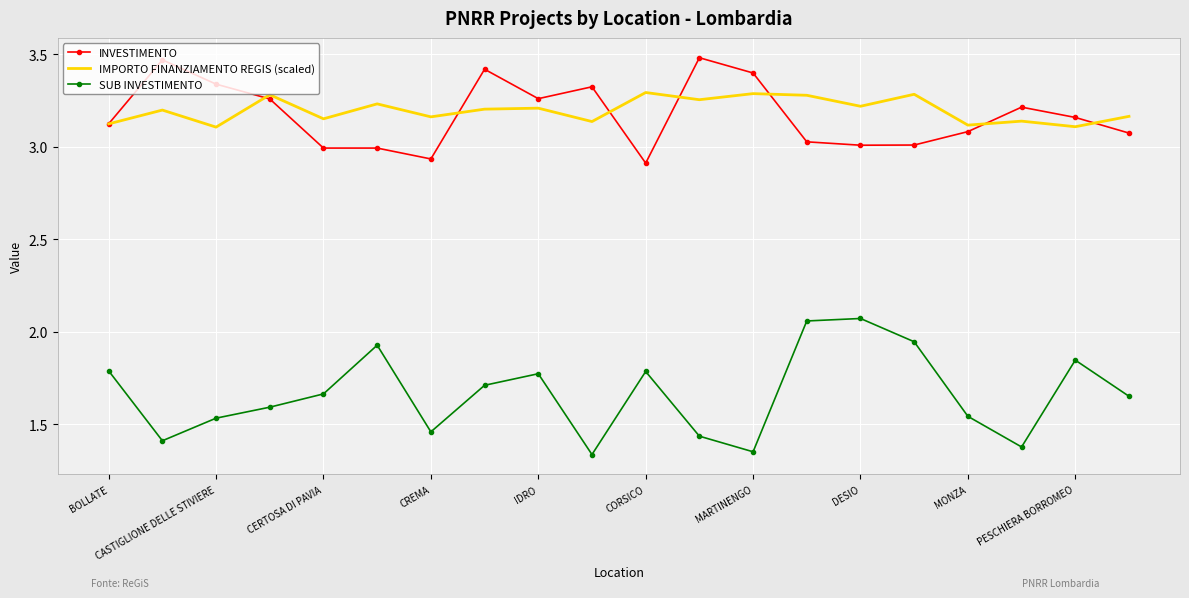

Rank the series by their maximum value, from lowest to highest.

SUB INVESTIMENTO, IMPORTO FINANZIAMENTO REGIS (scaled), INVESTIMENTO